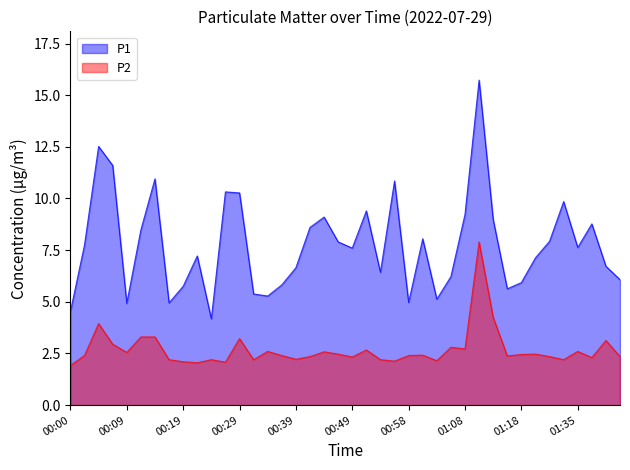

True or false: P1 has more than 2 interior local peaks.

True